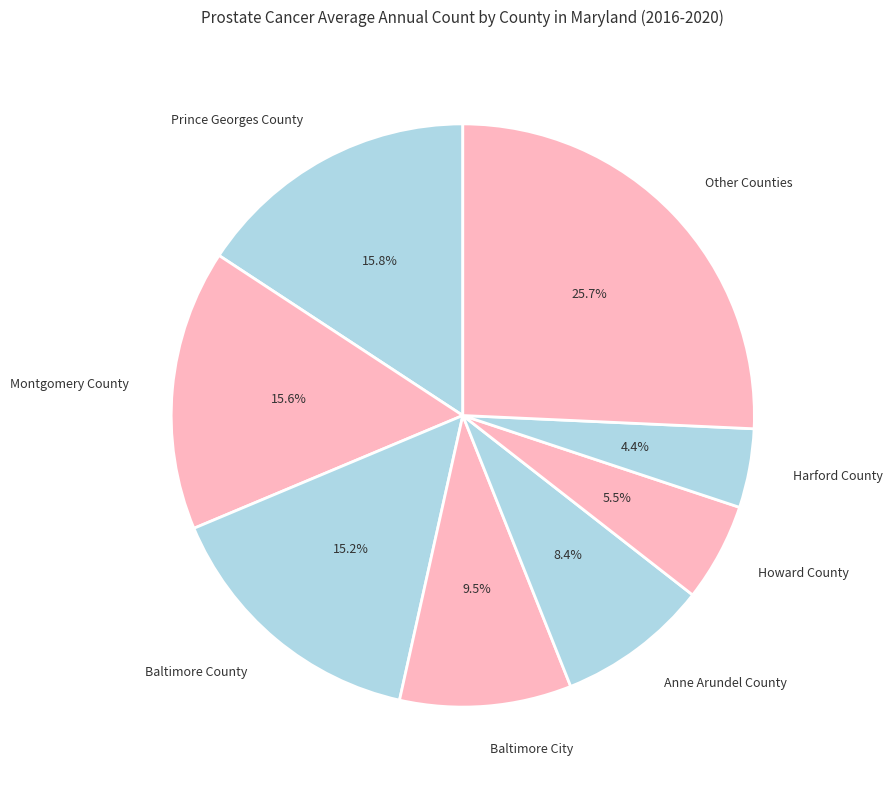

Which category has the smallest portion of the pie?

Harford County